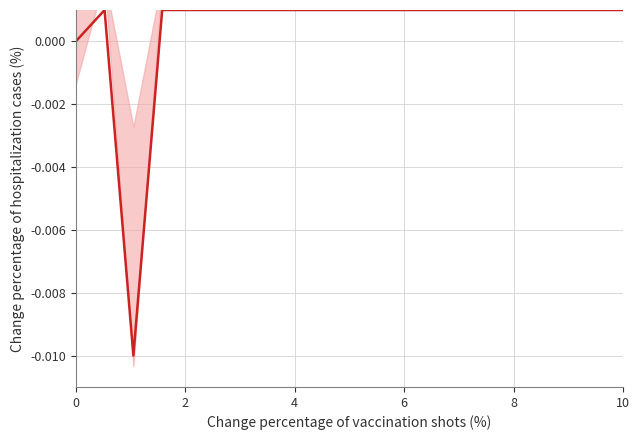

At which category does the data reach its first local peak?

2